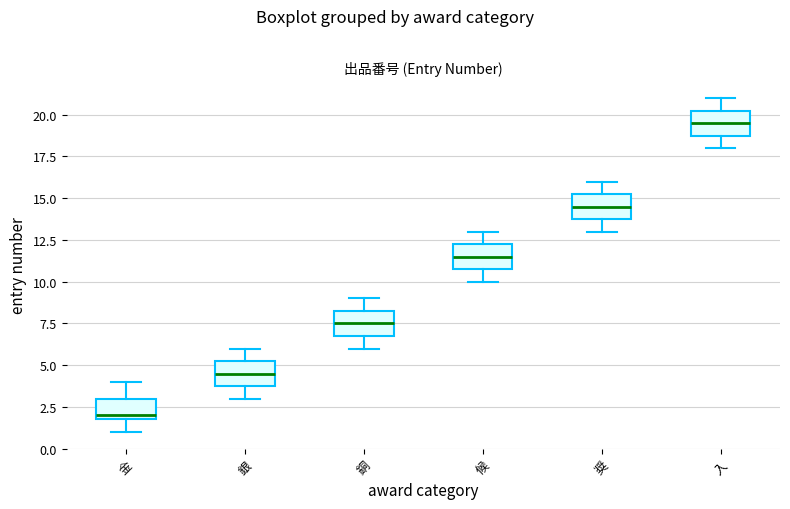

Which box has the highest median line?

入